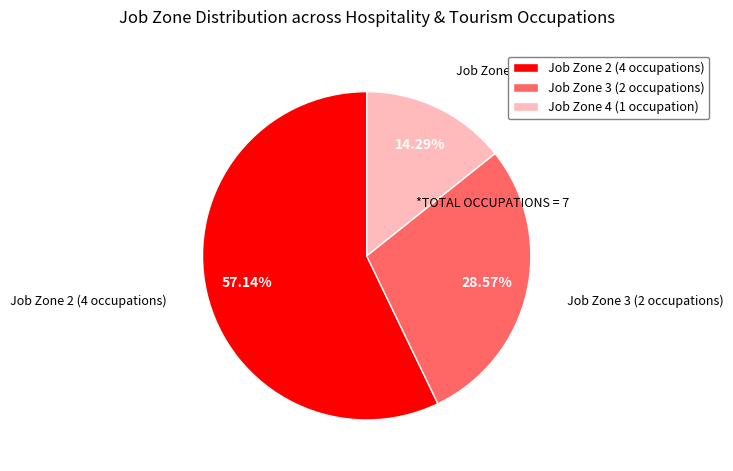

Between Job Zone 3 (2 occupations) and Job Zone 4 (1 occupation), which is larger?

Job Zone 3 (2 occupations)